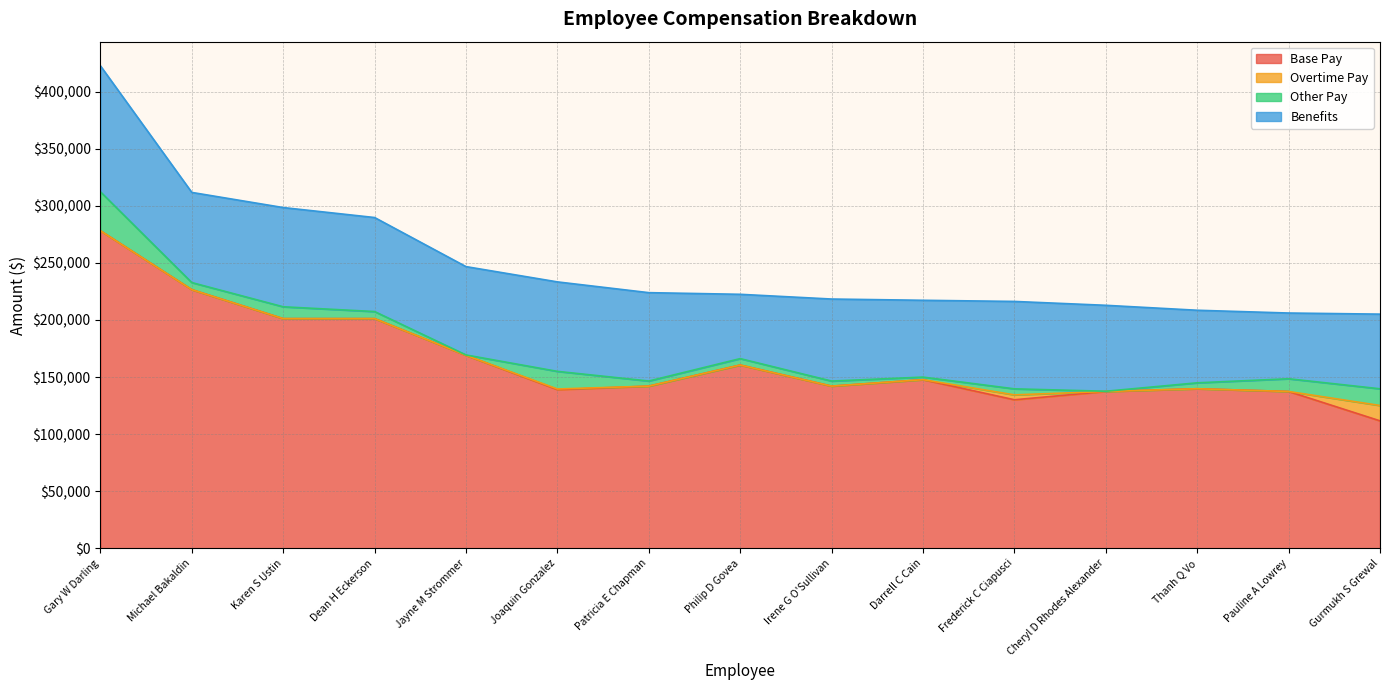

What is the value of the Benefits point at the 11th from the left?

76584.2